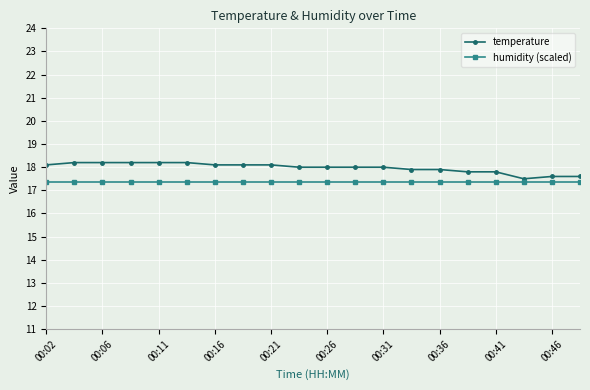

True or false: temperature and humidity (scaled) intersect in this chart.

False